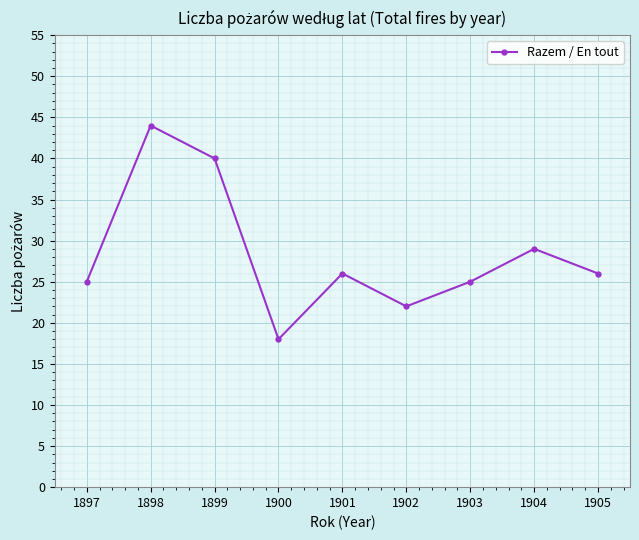

What is the sum of the values at 1898 and 1897?

69